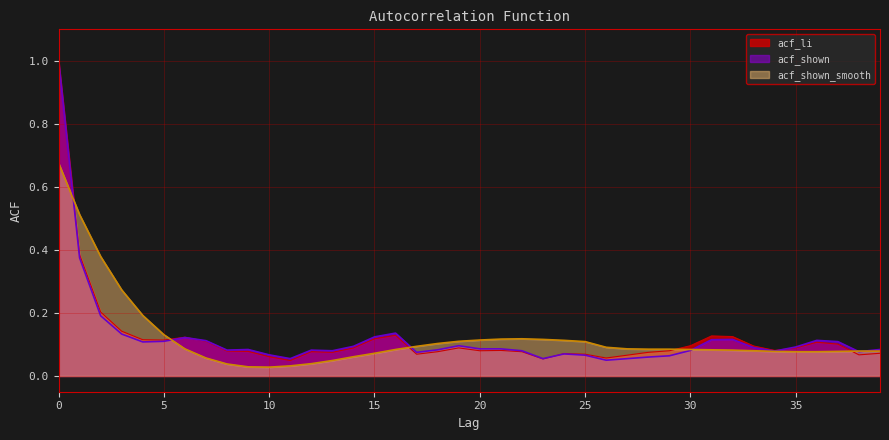

Reading right to left, extract all data points from this chart.

acf_li: 39=0.1	38=0.1	37=0.1	36=0.1	35=0.1	34=0.1	33=0.1	32=0.1	31=0.1	30=0.1	29=0.1	28=0.1	27=0.1	26=0.1	25=0.1	24=0.1	23=0.1	22=0.1	21=0.1	20=0.1	19=0.1	18=0.1	17=0.1	16=0.1	15=0.1	14=0.1	13=0.1	12=0.1	11=0.0	10=0.1	9=0.1	8=0.1	7=0.1	6=0.1	5=0.1	4=0.1	3=0.1	2=0.2	1=0.4	0=1.0
acf_shown: 39=0.1	38=0.1	37=0.1	36=0.1	35=0.1	34=0.1	33=0.1	32=0.1	31=0.1	30=0.1	29=0.1	28=0.1	27=0.1	26=0.1	25=0.1	24=0.1	23=0.1	22=0.1	21=0.1	20=0.1	19=0.1	18=0.1	17=0.1	16=0.1	15=0.1	14=0.1	13=0.1	12=0.1	11=0.1	10=0.1	9=0.1	8=0.1	7=0.1	6=0.1	5=0.1	4=0.1	3=0.1	2=0.2	1=0.4	0=1.0
acf_shown_smooth: 39=0.1	38=0.1	37=0.1	36=0.1	35=0.1	34=0.1	33=0.1	32=0.1	31=0.1	30=0.1	29=0.1	28=0.1	27=0.1	26=0.1	25=0.1	24=0.1	23=0.1	22=0.1	21=0.1	20=0.1	19=0.1	18=0.1	17=0.1	16=0.1	15=0.1	14=0.1	13=0.0	12=0.0	11=0.0	10=0.0	9=0.0	8=0.0	7=0.1	6=0.1	5=0.1	4=0.2	3=0.3	2=0.4	1=0.5	0=0.7